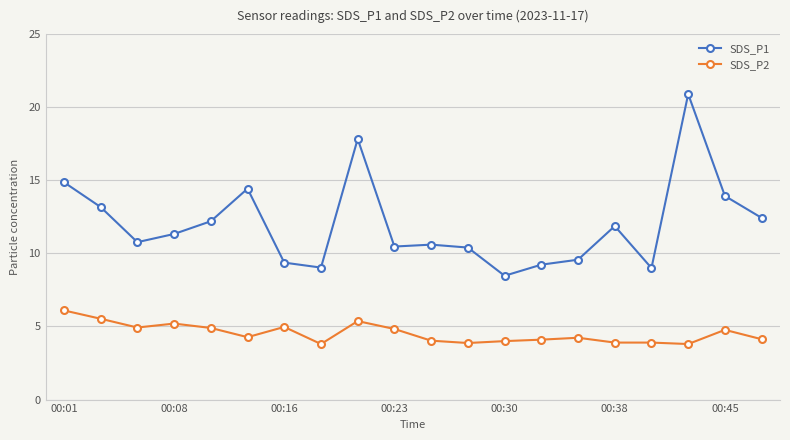

Does the chart display data point markers on the line(s)?

Yes